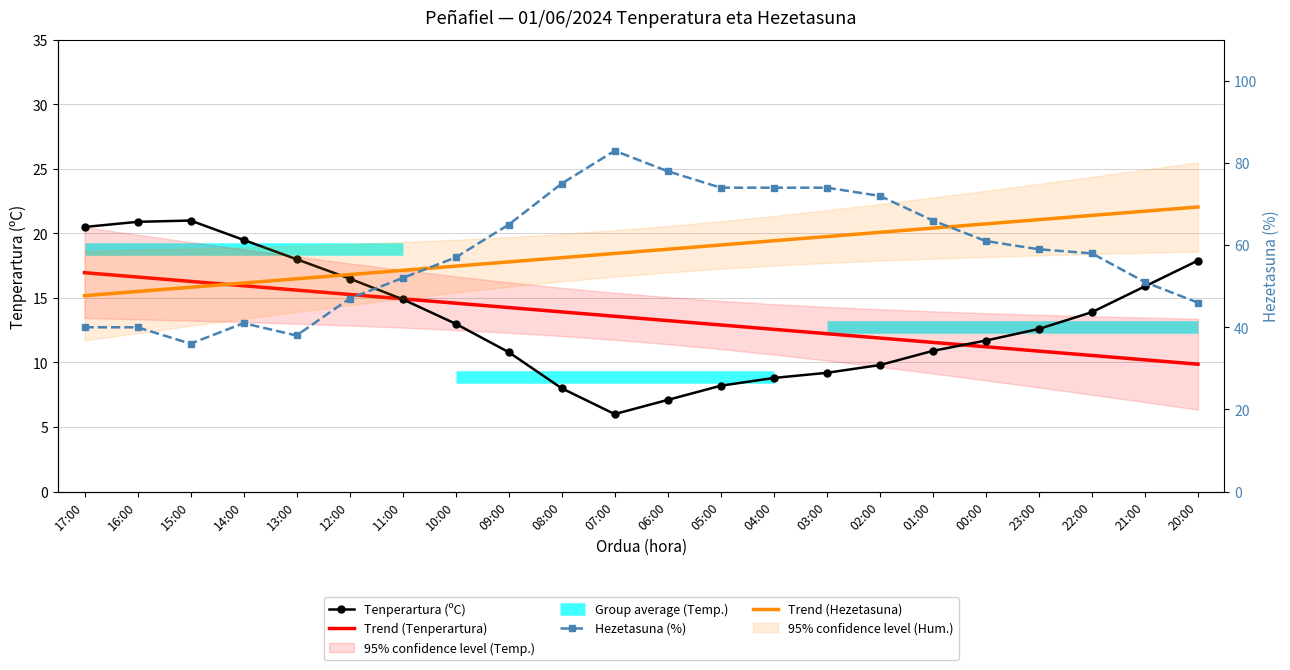

True or false: Tenperartura (ºC) has a value of 2.2 at 07:00.

False